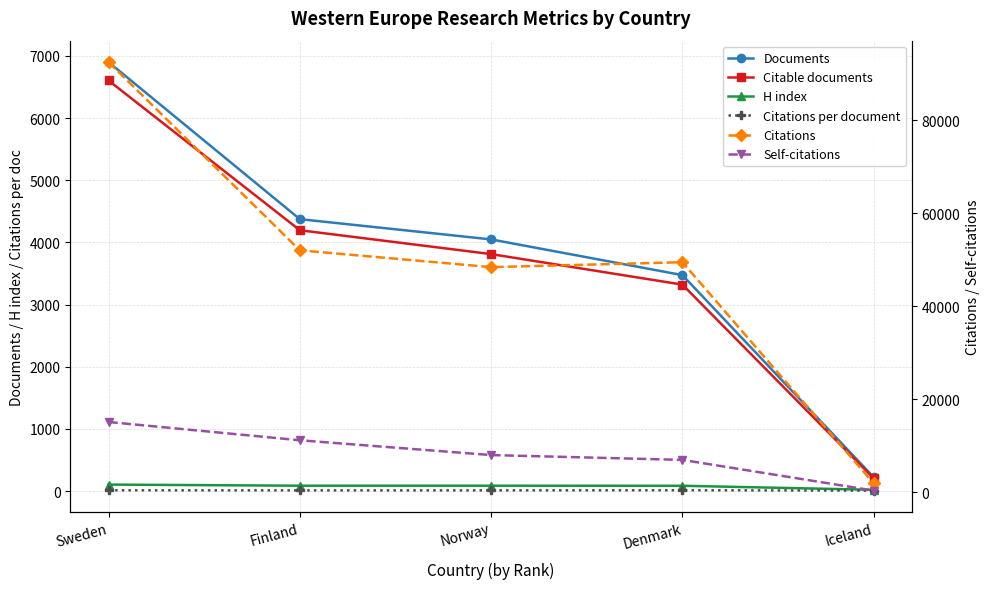

How many data points does each series have?

5